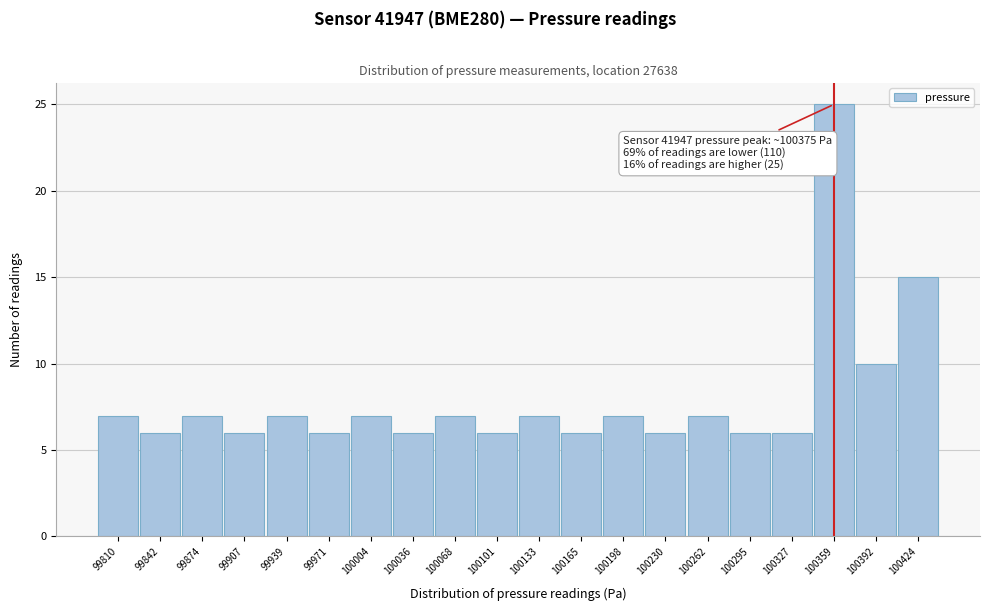

Reading left to right, what are all the values shown in this chart?

7	6	7	6	7	6	7	6	7	6	7	6	7	6	7	6	6	25	10	15